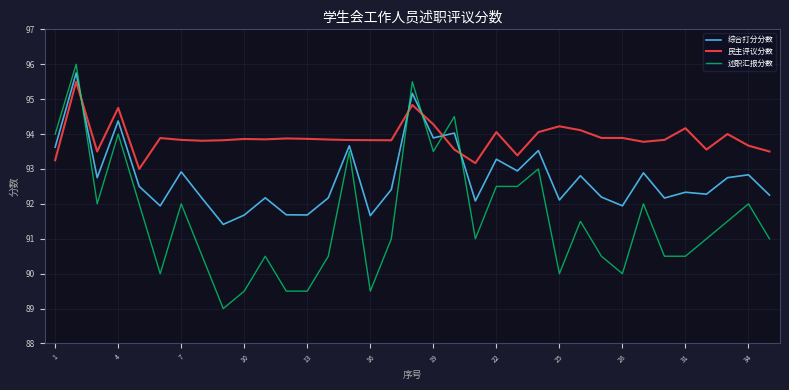

List the series in order of their overall mean, highest first.

民主评议分数, 综合打分分数, 述职汇报分数